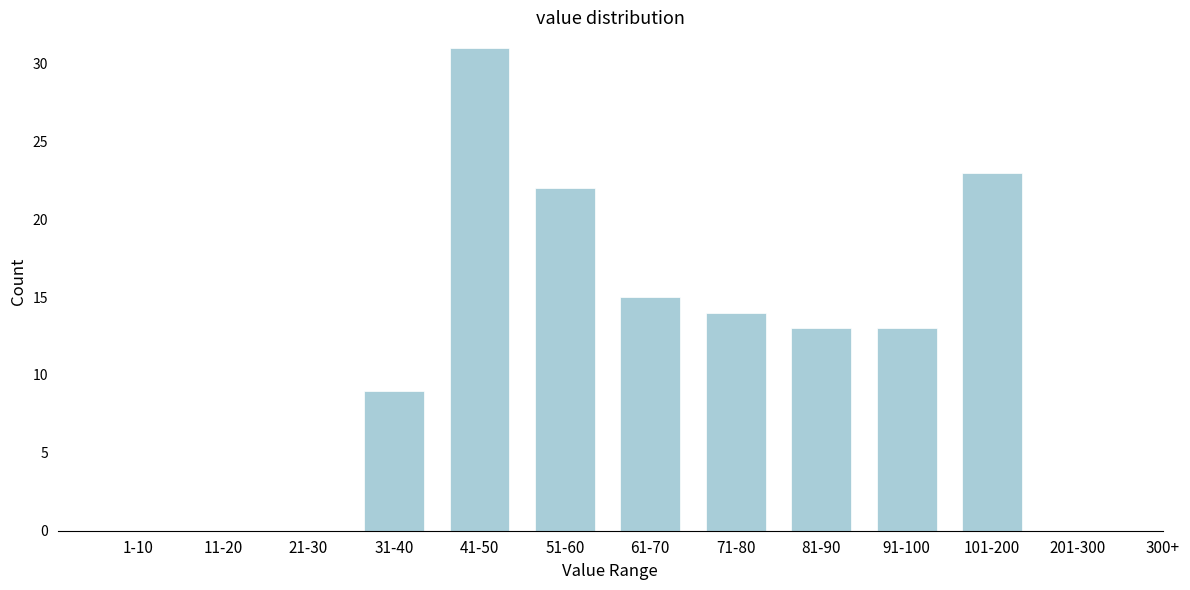

Reading left to right, extract all data points from this chart.

1-10=0	11-20=0	21-30=0	31-40=9	41-50=31	51-60=22	61-70=15	71-80=14	81-90=13	91-100=13	101-200=23	201-300=0